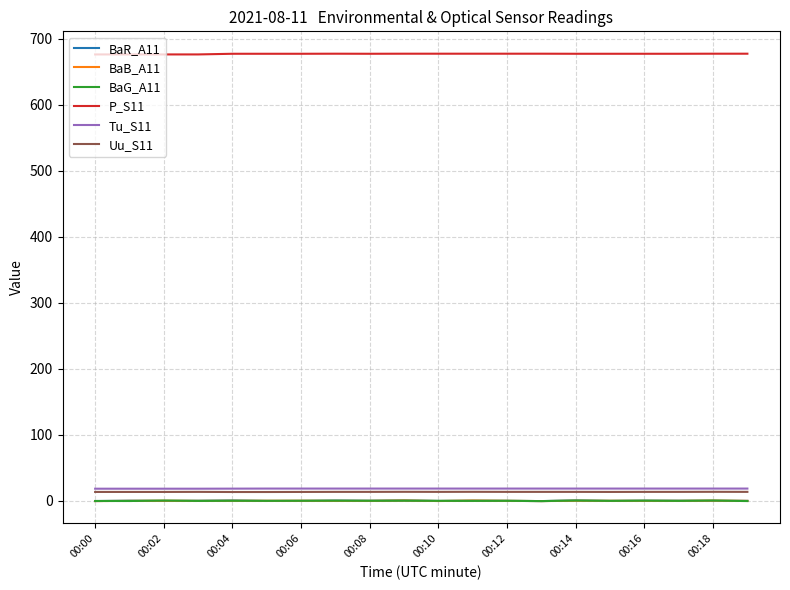

How many times do BaR_A11 and BaG_A11 cross each other?

13